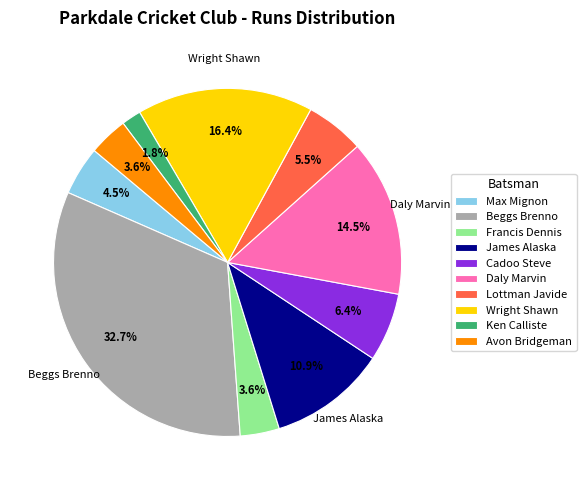

To the nearest percent, what is the average slice percentage?

10%